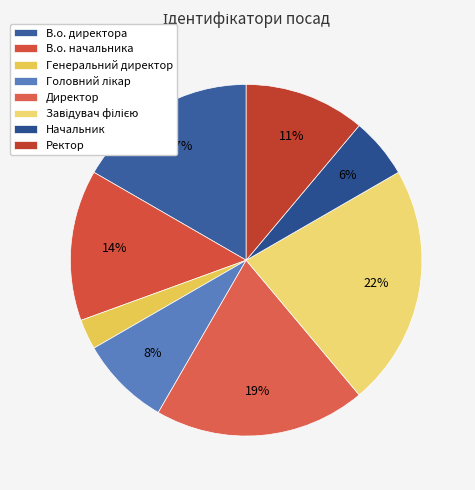

Which category has the biggest portion of the pie?

Завідувач філією